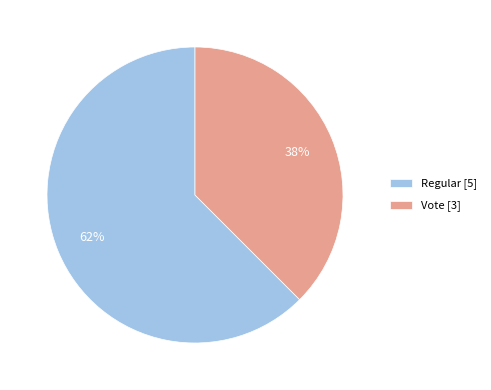

Which category accounts for the majority?

Regular